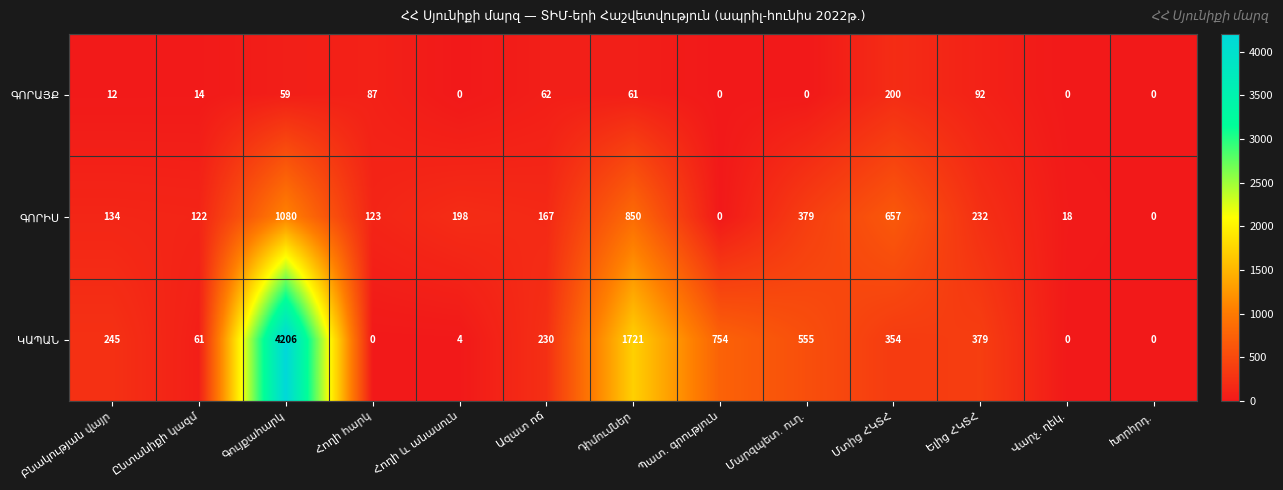

At how many categories does at least one series exceed 611?

4